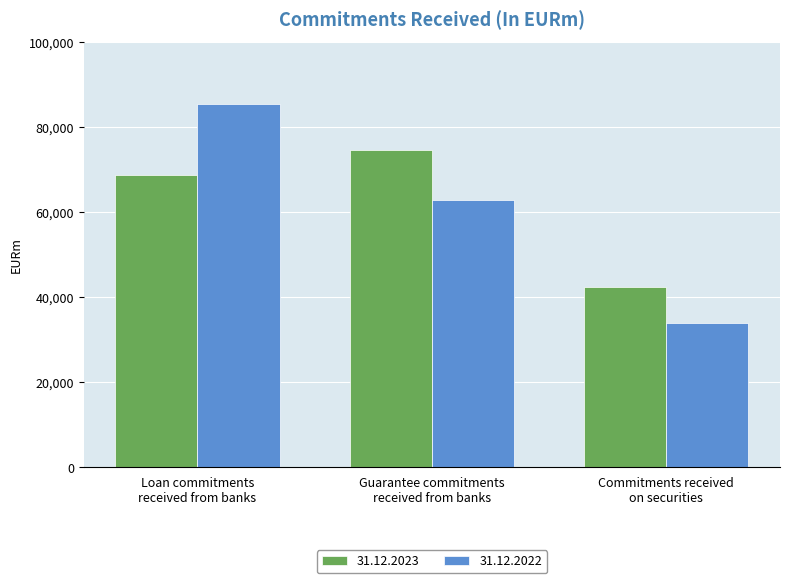

Reading left to right, extract all data points from this chart.

31.12.2023: 68683	74541	42367
31.12.2022: 85354	62807	33928